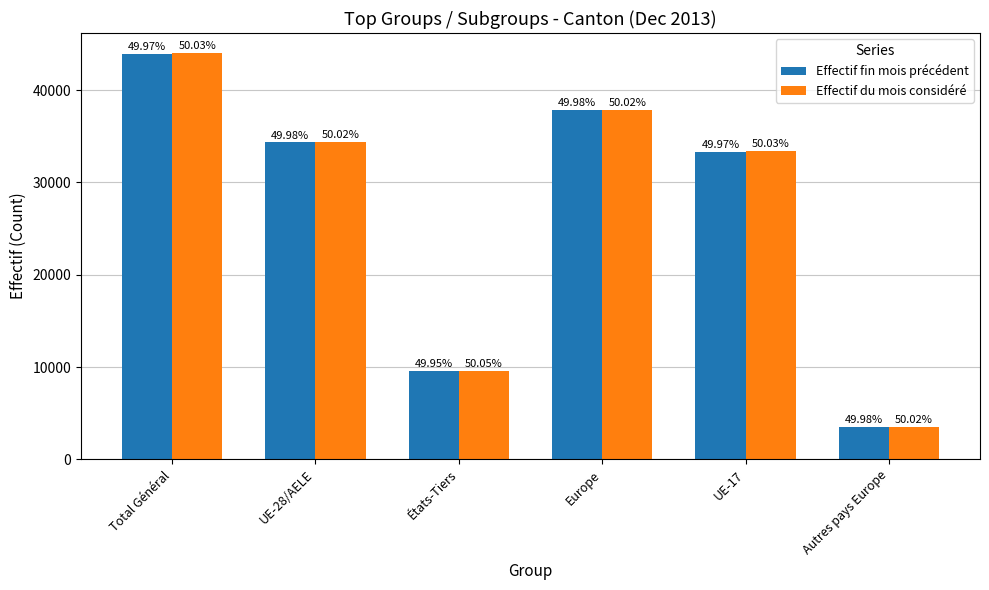

Which category has the highest value across all series?

Total Général